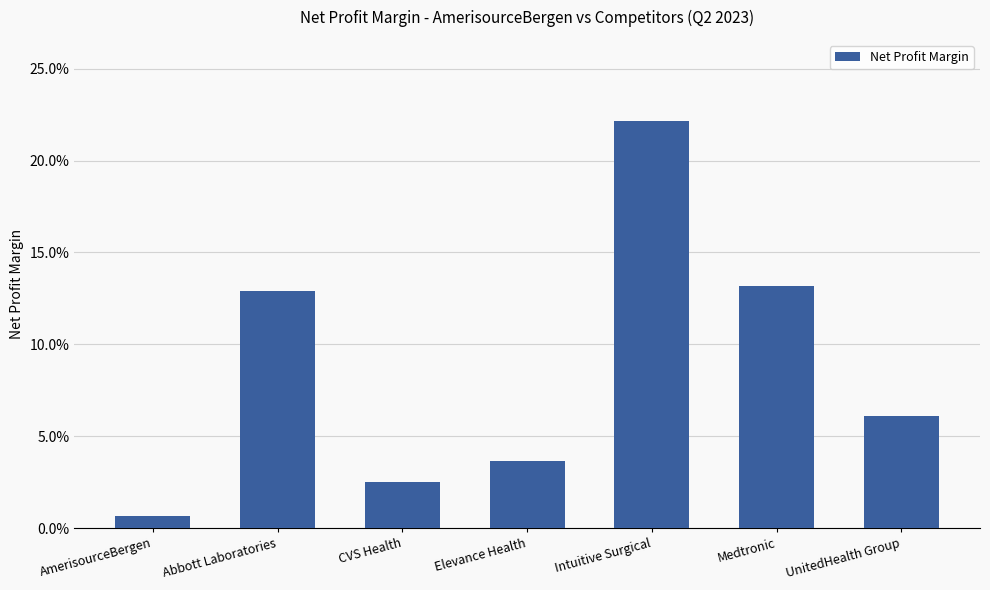

Which label corresponds to the smallest value in the chart?

AmerisourceBergen